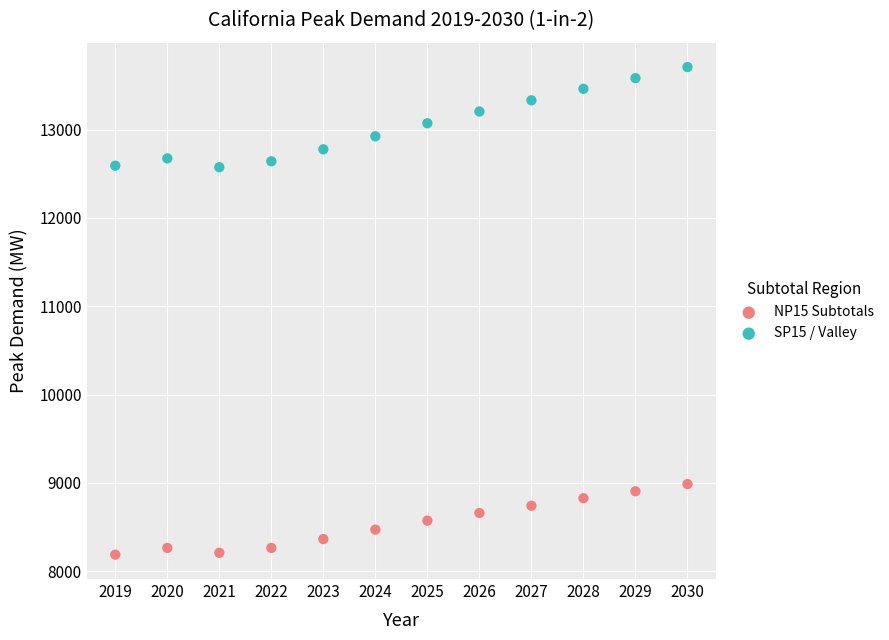

What are all the series names shown in the legend?

NP15 Subtotals, SP15 / Valley